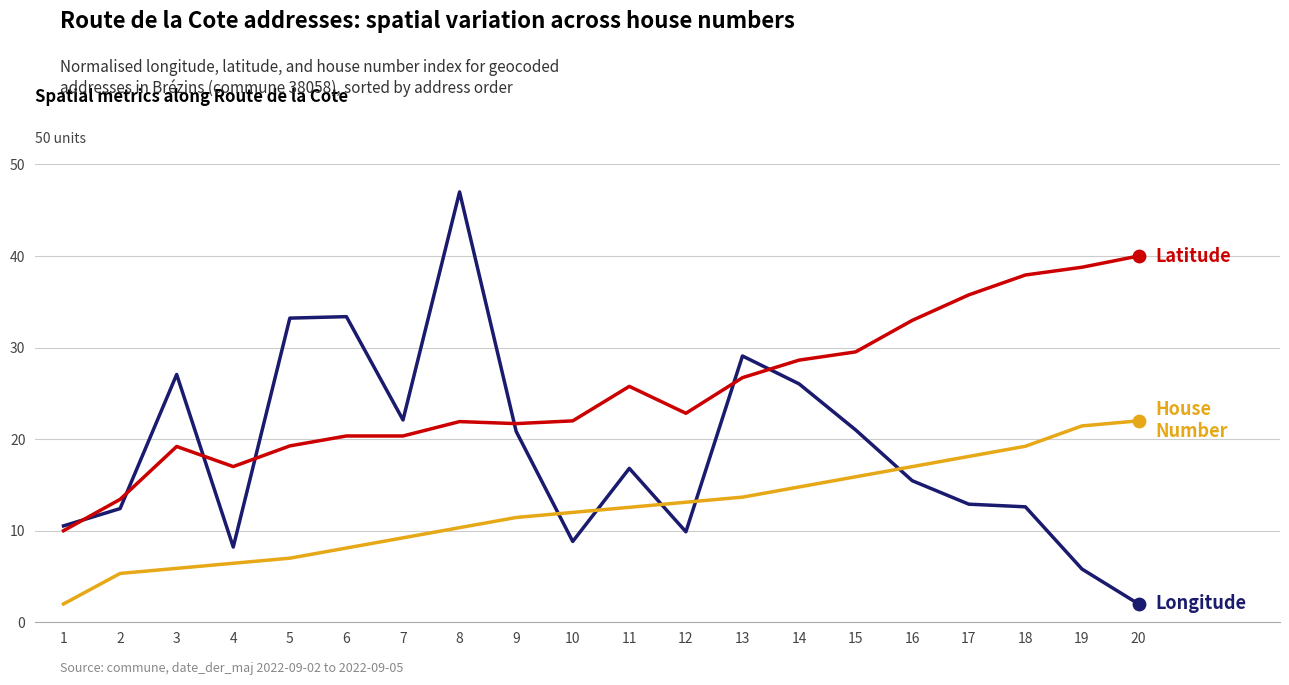

At which category is the sum across all series the highest?

8